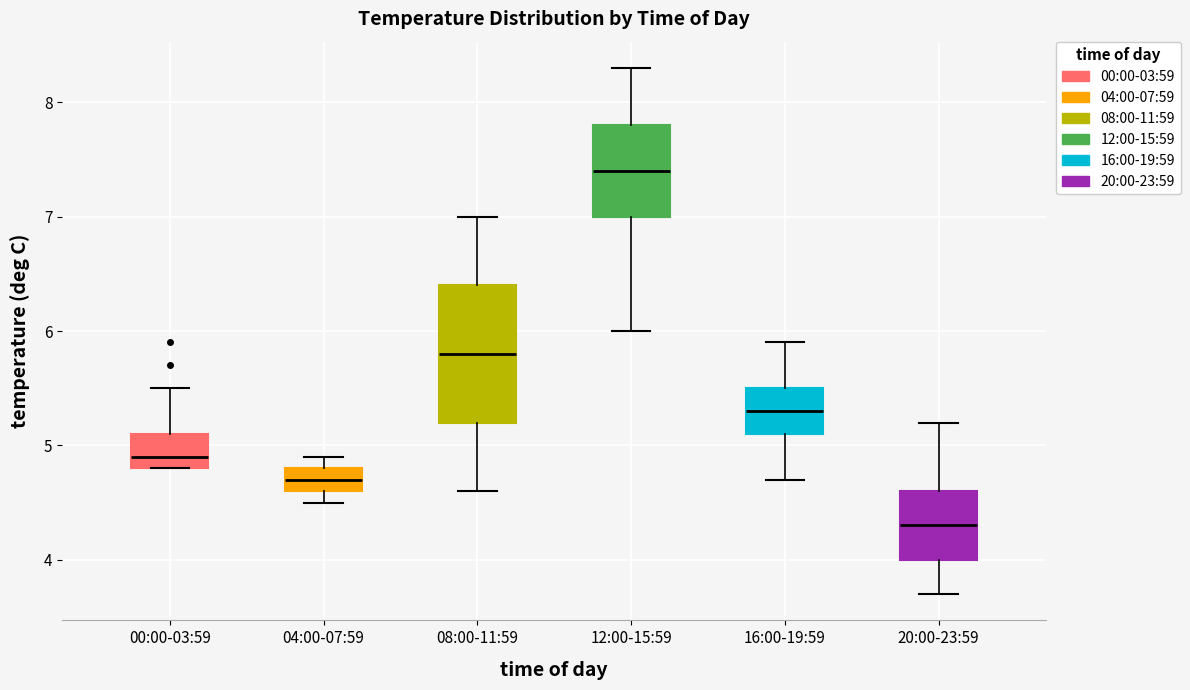

Reading left to right, read every box against the y-axis: the position of its median line, the range the box covers, and the ends of its whiskers. The values are not printed on the chart, so give them approximately, as read against the axis.

00:00-03:59: median 4.9, box 4.8 to 5.1, whiskers 4.8 to 5.5
04:00-07:59: median 4.7, box 4.6 to 4.8, whiskers 4.5 to 4.9
08:00-11:59: median 5.8, box 5.2 to 6.4, whiskers 4.6 to 7.0
12:00-15:59: median 7.4, box 7.0 to 7.8, whiskers 6.0 to 8.3
16:00-19:59: median 5.3, box 5.1 to 5.5, whiskers 4.7 to 5.9
20:00-23:59: median 4.3, box 4.0 to 4.6, whiskers 3.7 to 5.2